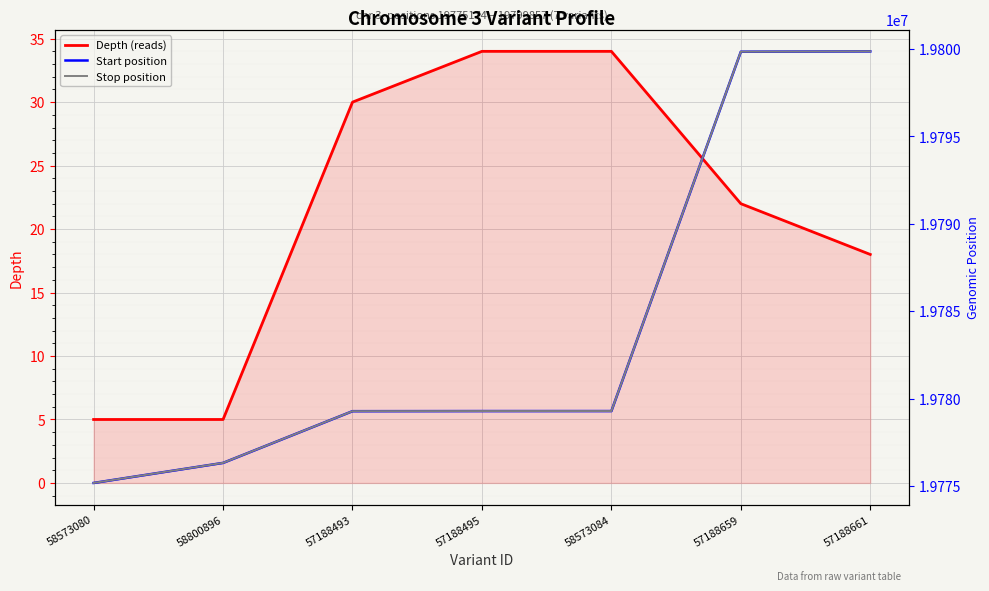

At which category is the sum across all series the highest?

57188661